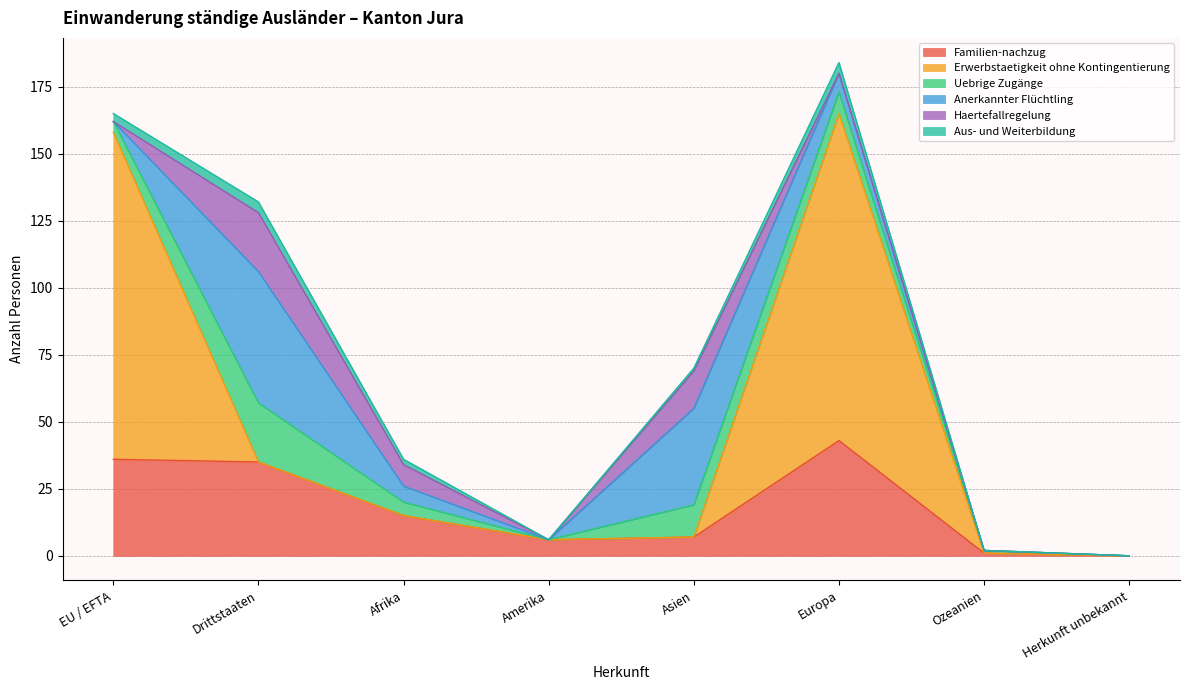

Reading left to right, transcribe all the data shown in this chart.

Familien-nachzug: EU / EFTA=36	Drittstaaten=35	Afrika=15	Amerika=6	Asien=7	Europa=43	Ozeanien=1	Herkunft unbekannt=0
Erwerbstaetigkeit ohne Kontingentierung: EU / EFTA=122	Drittstaaten=0	Afrika=0	Amerika=0	Asien=0	Europa=122	Ozeanien=0	Herkunft unbekannt=0
Uebrige Zugänge: EU / EFTA=4	Drittstaaten=22	Afrika=5	Amerika=0	Asien=12	Europa=8	Ozeanien=1	Herkunft unbekannt=0
Anerkannter Flüchtling: EU / EFTA=0	Drittstaaten=49	Afrika=6	Amerika=0	Asien=36	Europa=7	Ozeanien=0	Herkunft unbekannt=0
Haertefallregelung: EU / EFTA=0	Drittstaaten=22	Afrika=8	Amerika=0	Asien=14	Europa=0	Ozeanien=0	Herkunft unbekannt=0
Aus- und Weiterbildung: EU / EFTA=3	Drittstaaten=4	Afrika=2	Amerika=0	Asien=1	Europa=4	Ozeanien=0	Herkunft unbekannt=0